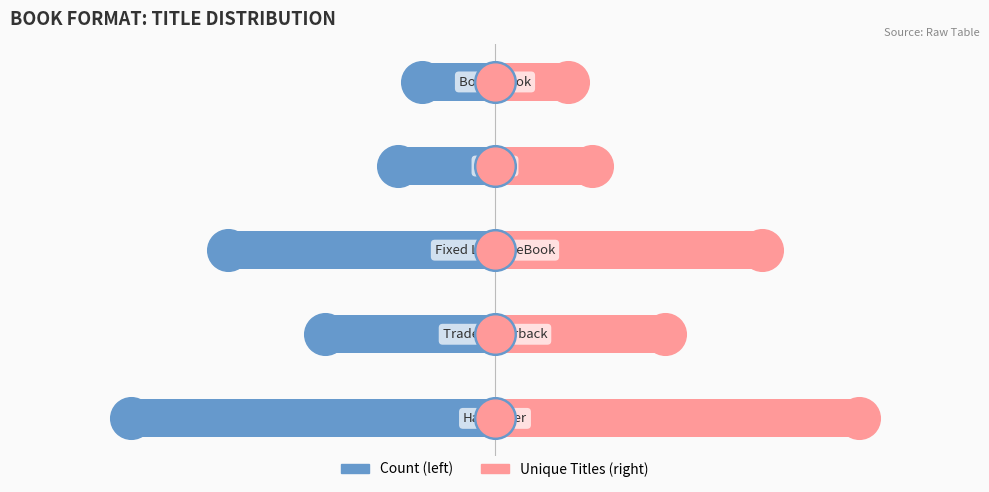

Which series has the largest total across all categories?

Unique Titles